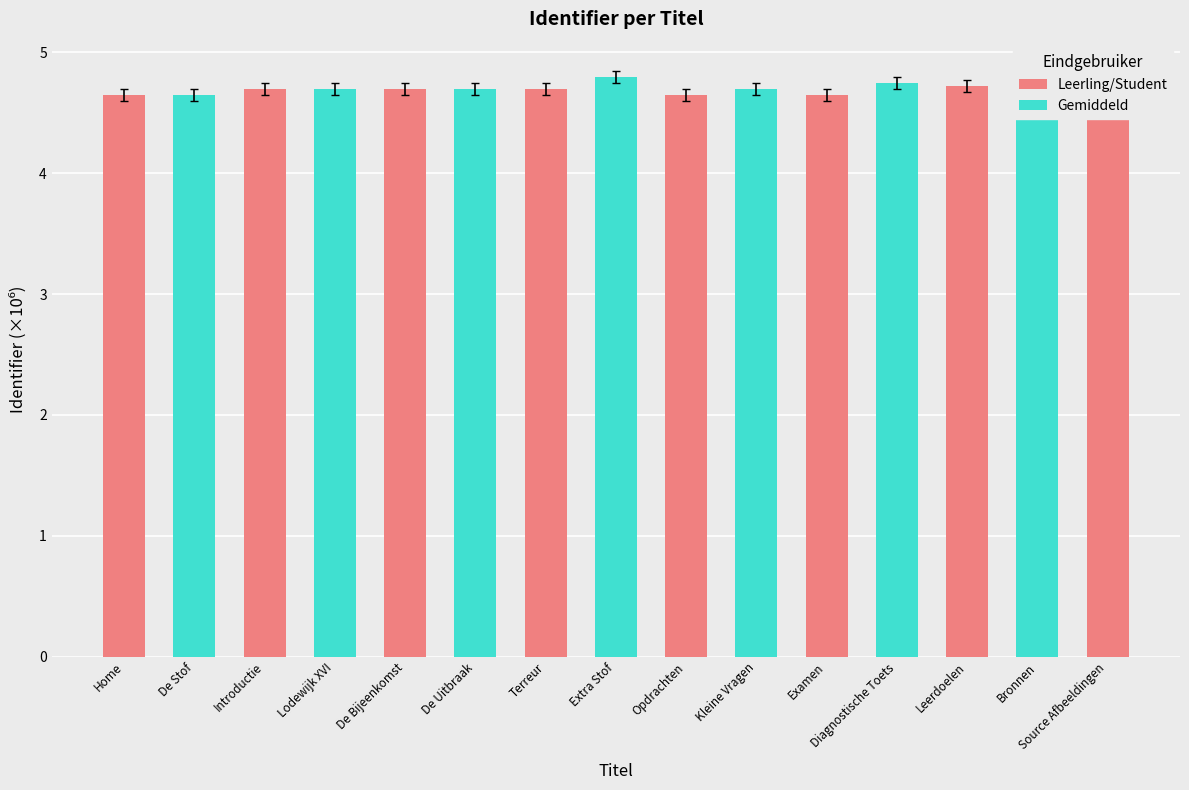

Count the values in the range 4 to 5.

15